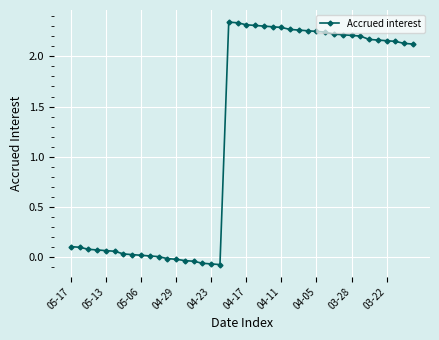

What is the difference between the maximum and minimum values?

2.4